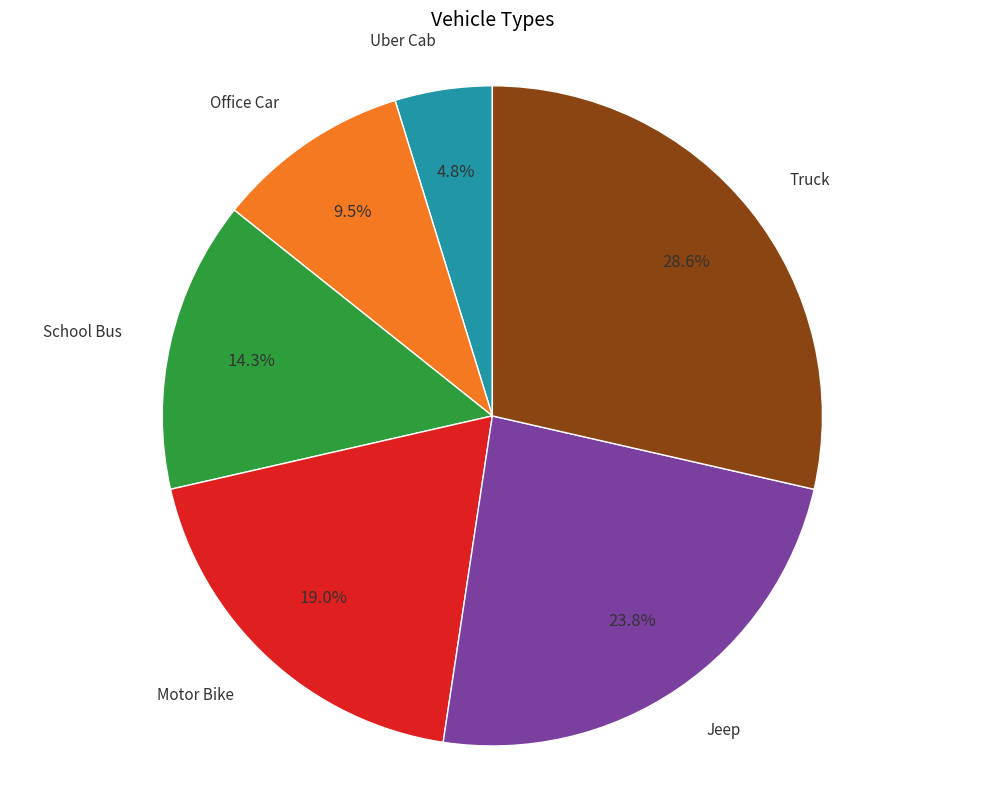

Rank the categories by value from lowest to highest.

Uber Cab, Office Car, School Bus, Motor Bike, Jeep, Truck